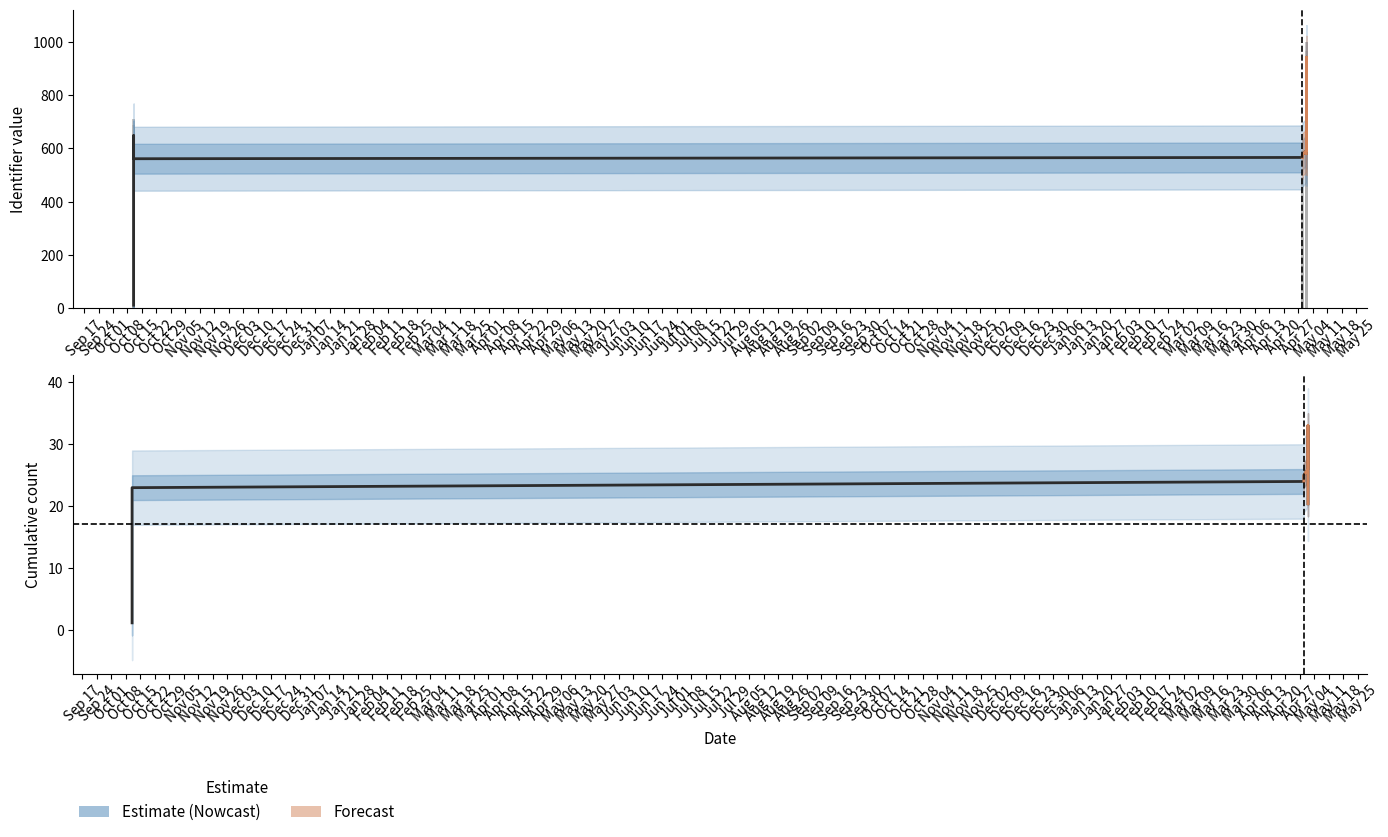

Count the number of data series in this chart.

2